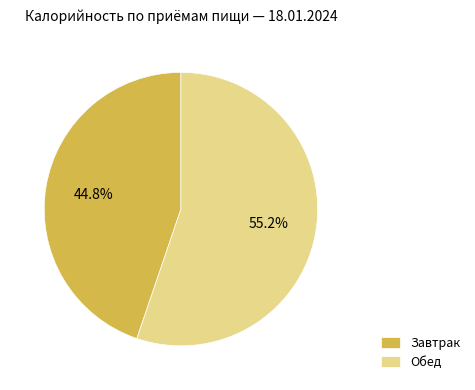

Does Обед represent more than half of the total?

Yes